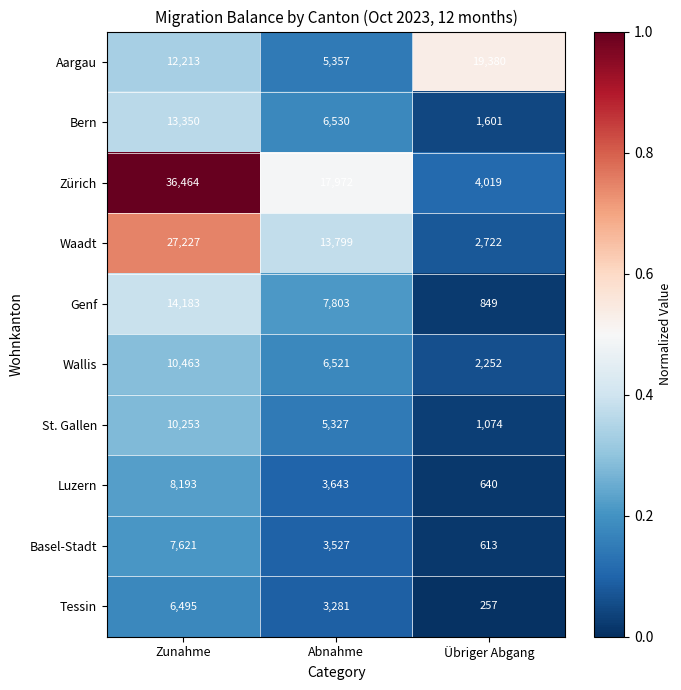

Reading left to right, transcribe all the data shown in this chart.

Aargau: 12213	5357	19380
Bern: 13350	6530	1601
Zürich: 36464	17972	4019
Waadt: 27227	13799	2722
Genf: 14183	7803	849
Wallis: 10463	6521	2252
St. Gallen: 10253	5327	1074
Luzern: 8193	3643	640
Basel-Stadt: 7621	3527	613
Tessin: 6495	3281	257